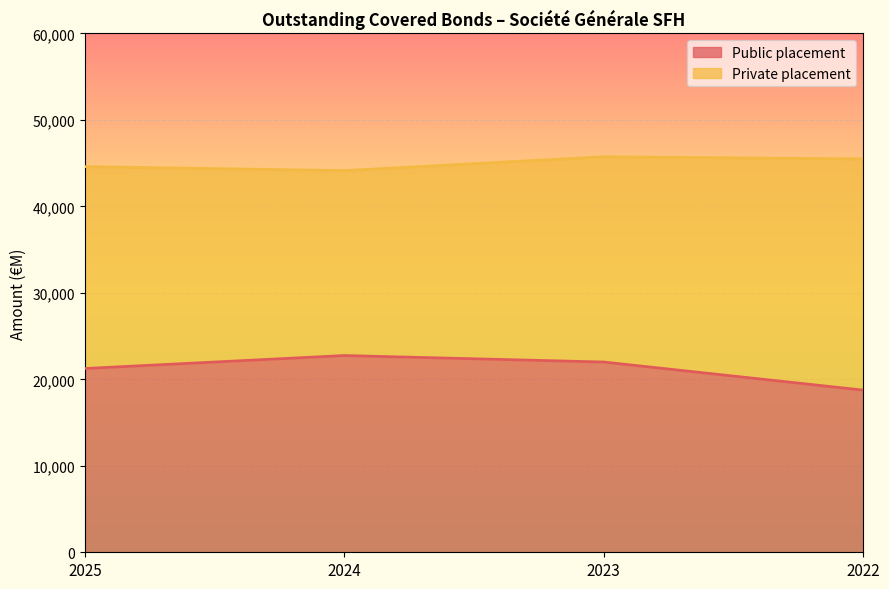

What is the difference between the values at 2023 and 2022?

3250